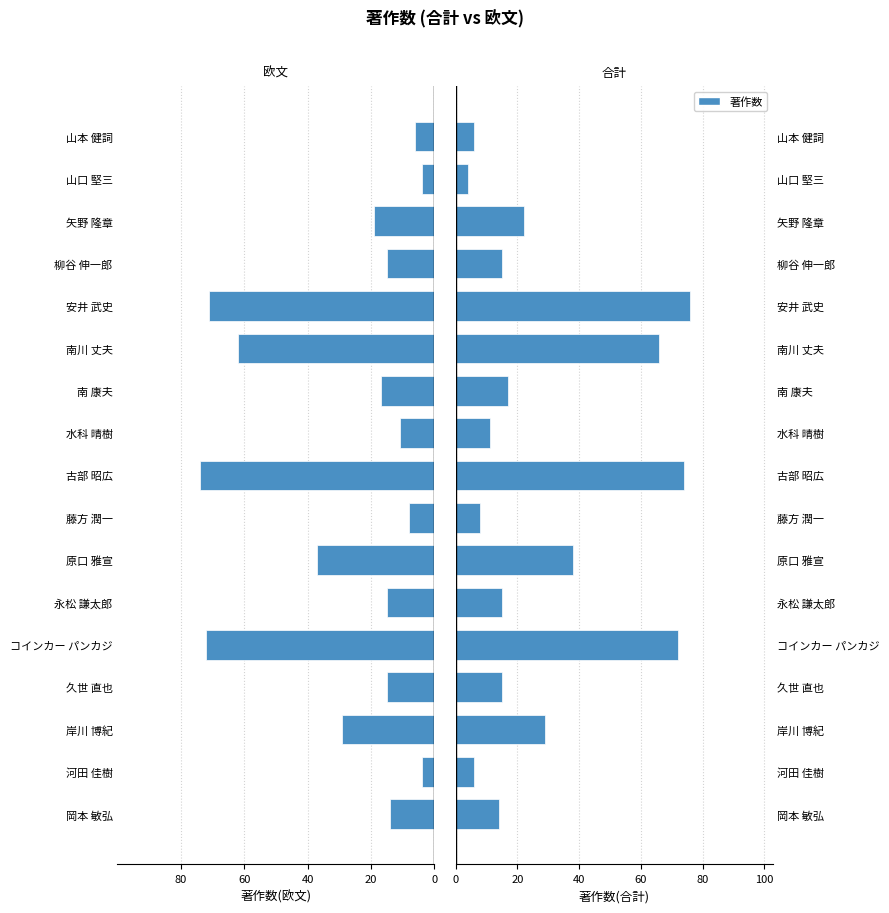

Reading left to right, list all the values displayed in this chart.

著作合計(欧文): 14	4	29	15	72	15	37	8	74	11	17	62	71	15	19	4	6
著作合計: 14	6	29	15	72	15	38	8	74	11	17	66	76	15	22	4	6